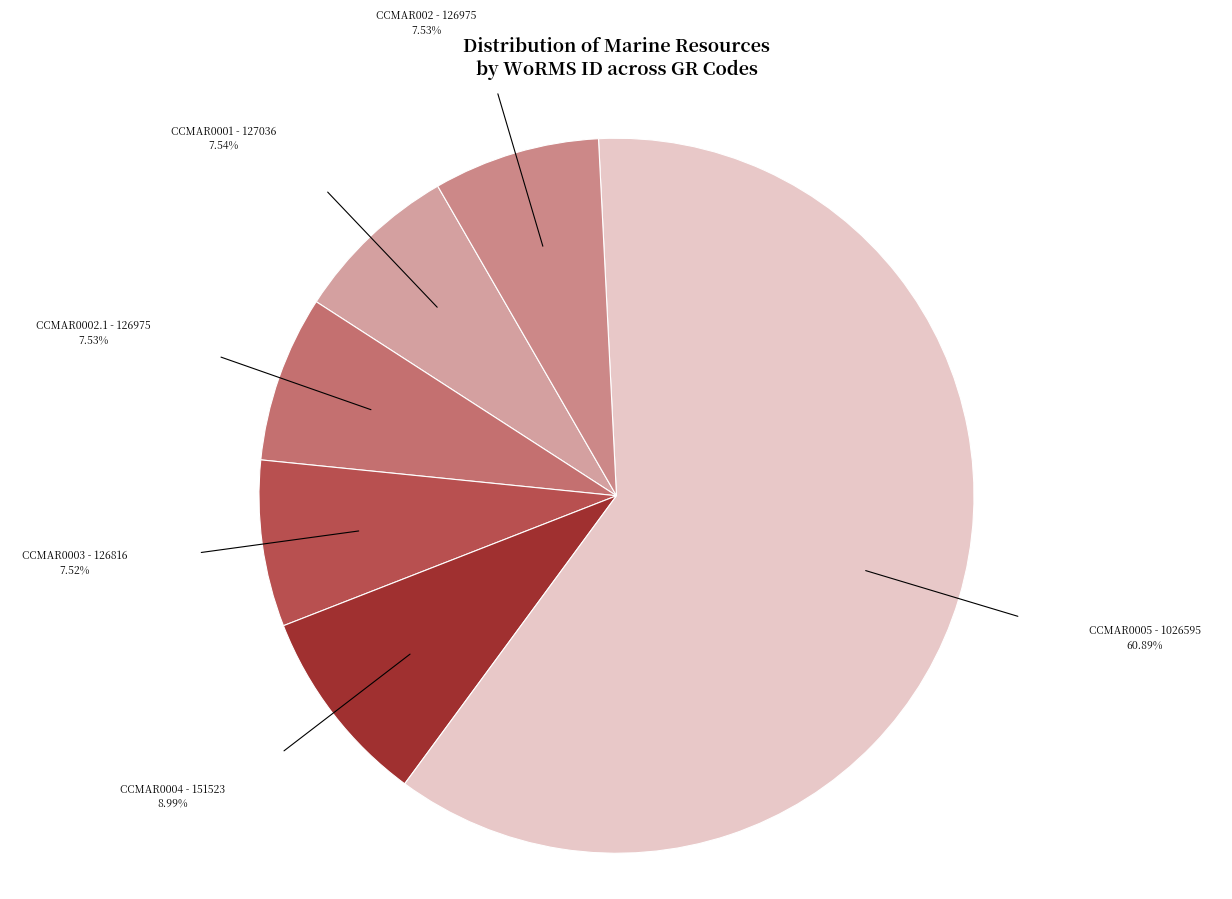

Count the number of slices in the pie.

6